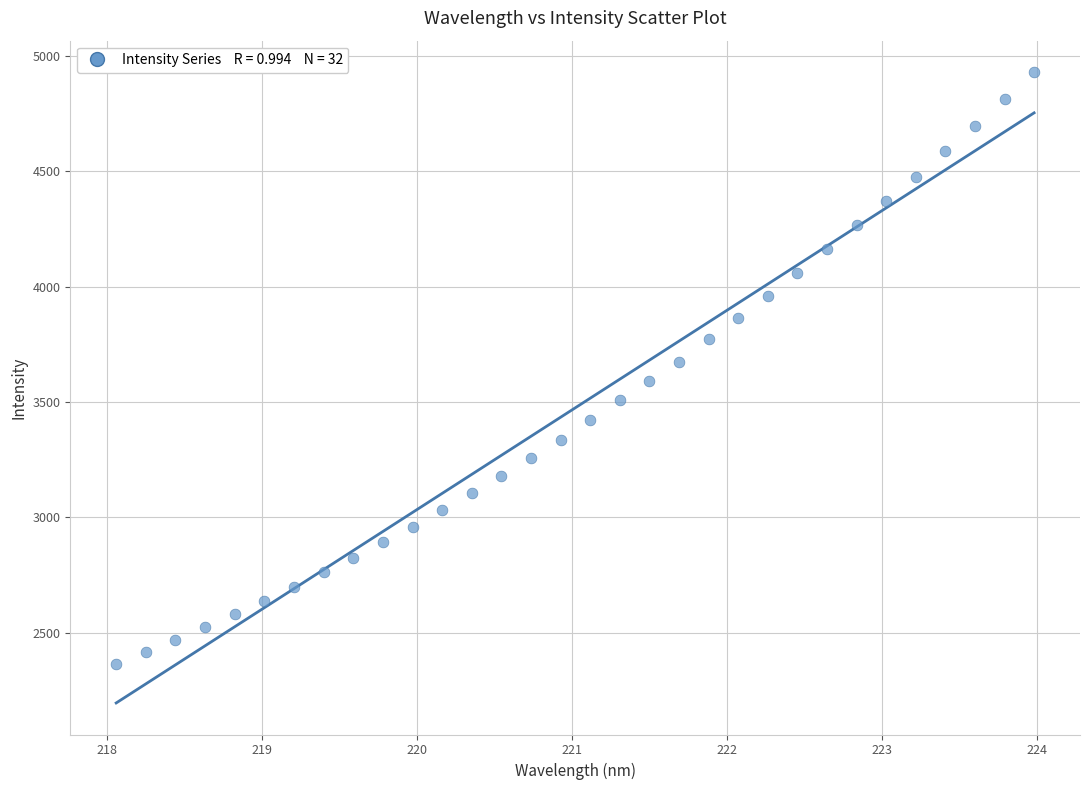

What is the range of Y values (max minus min)?

2561.7